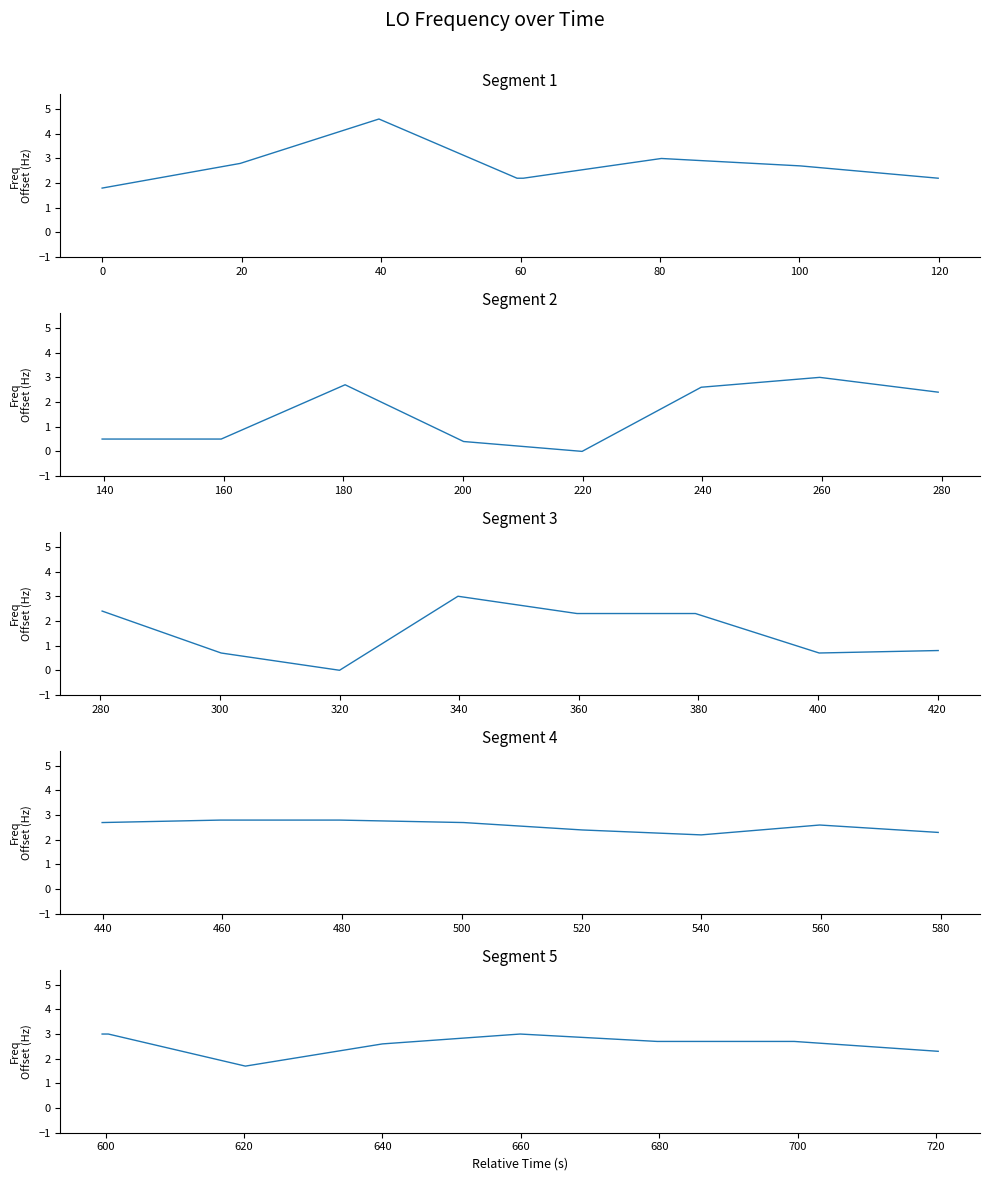

True or false: the data has more than 2 interior local peaks.

False